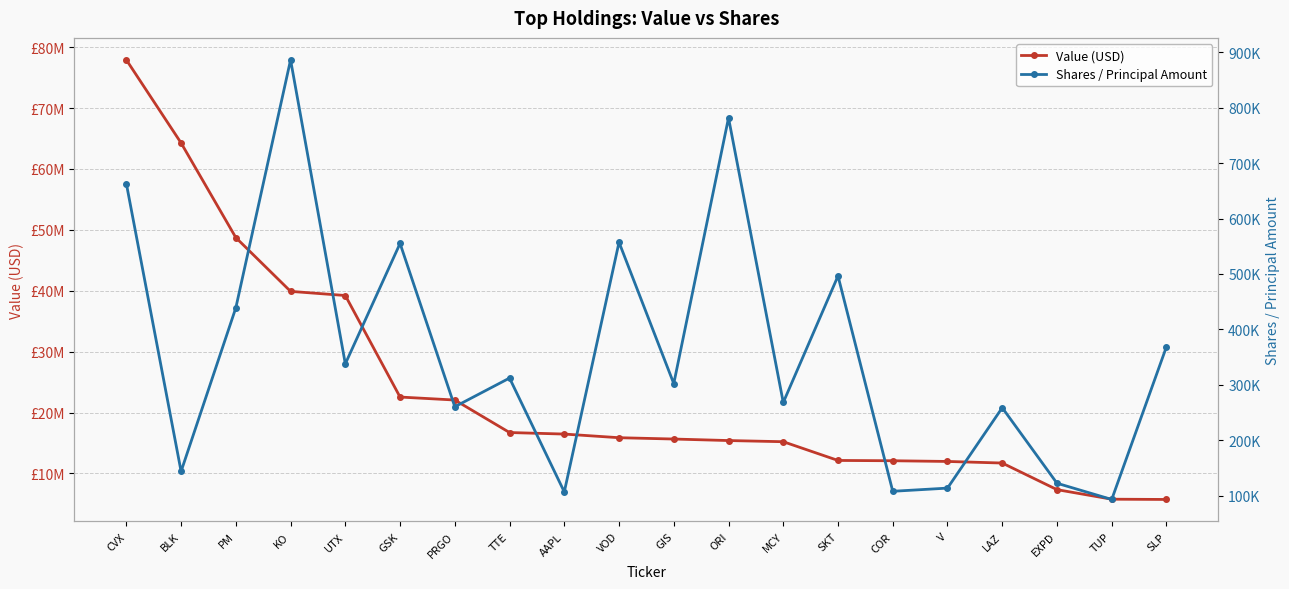

Between TUP and UTX, which is larger?

UTX